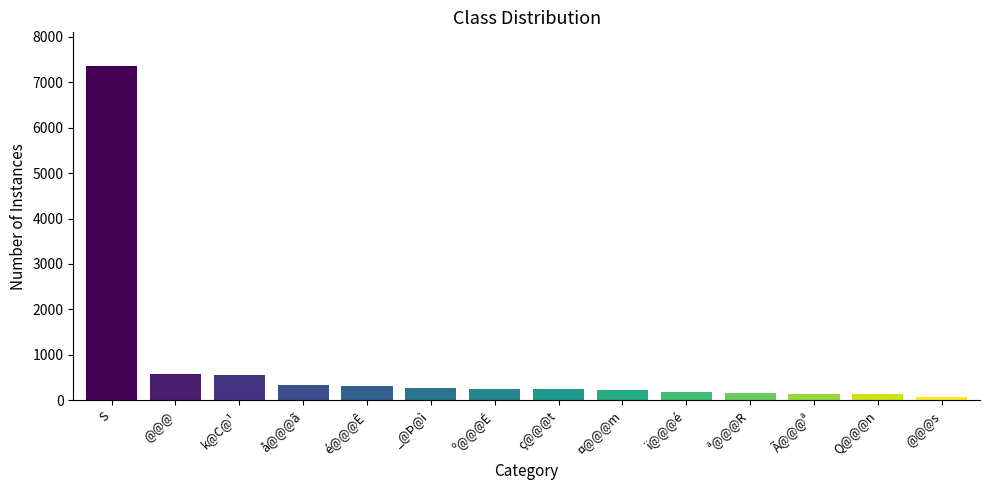

Between k@C@¹ and é@@@Ê, which is larger?

k@C@¹